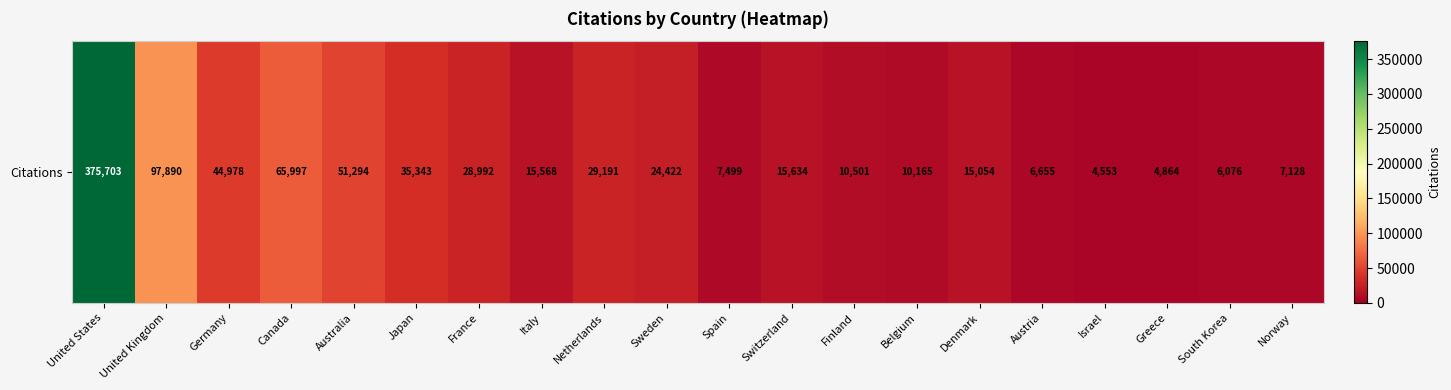

At which category does the chart reach its peak across all series?

United States